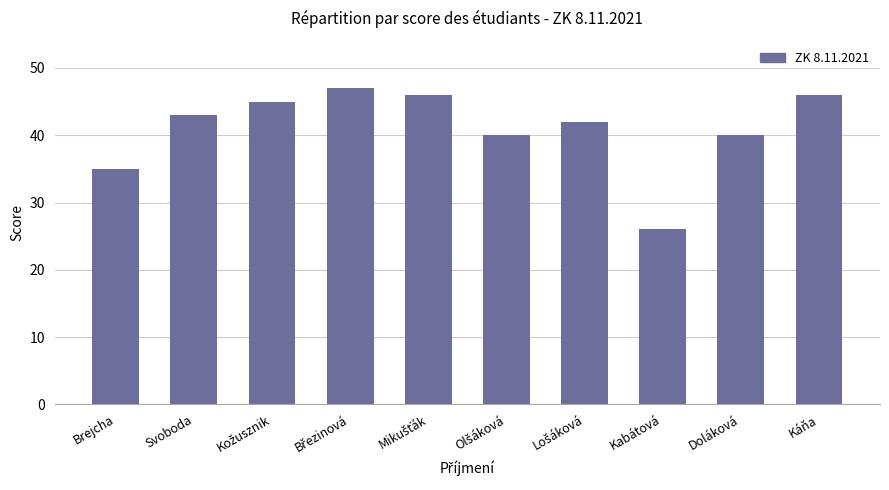

Which category has the lowest value across all series?

Kabátová